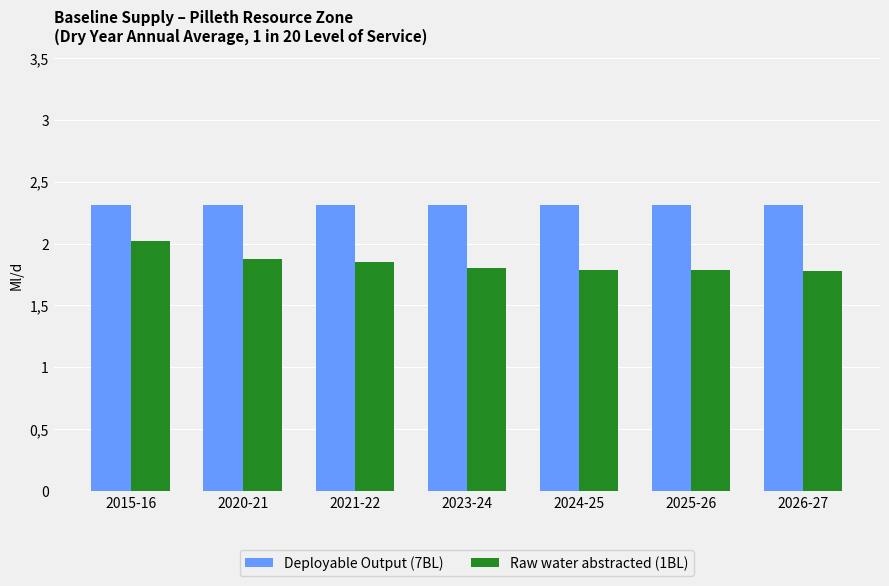

What are all the series names shown in the legend?

Deployable Output (7BL), Raw water abstracted (1BL)